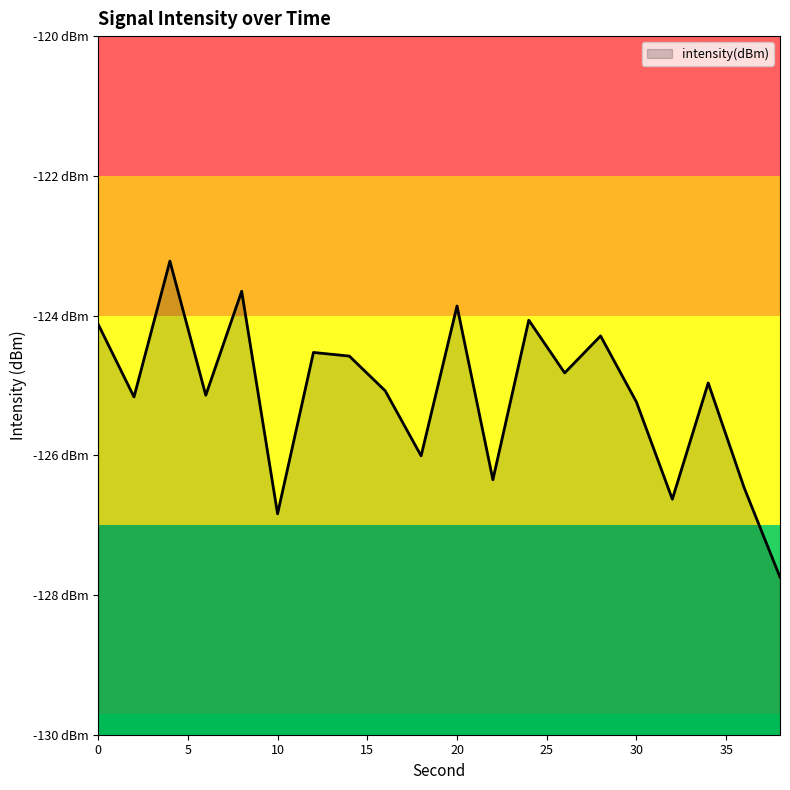

How many distinct data groups are displayed?

1